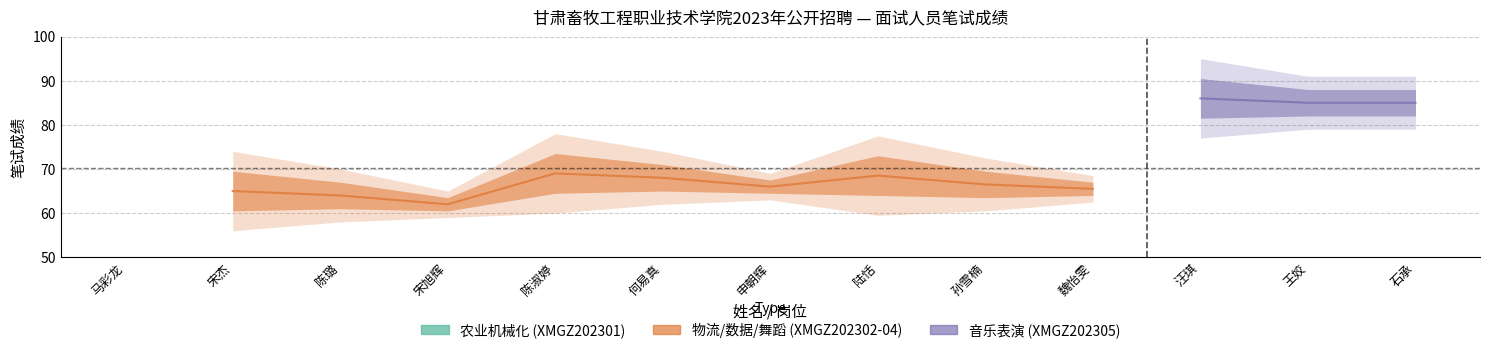

At which category is the sum across all series the highest?

汪琪